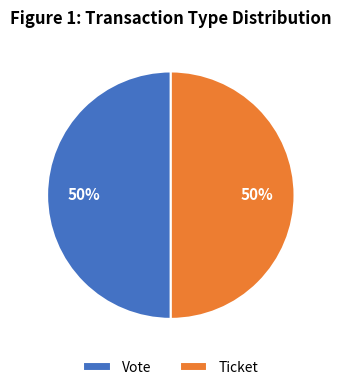

The Vote slice represents 88% of the pie. True or false?

False